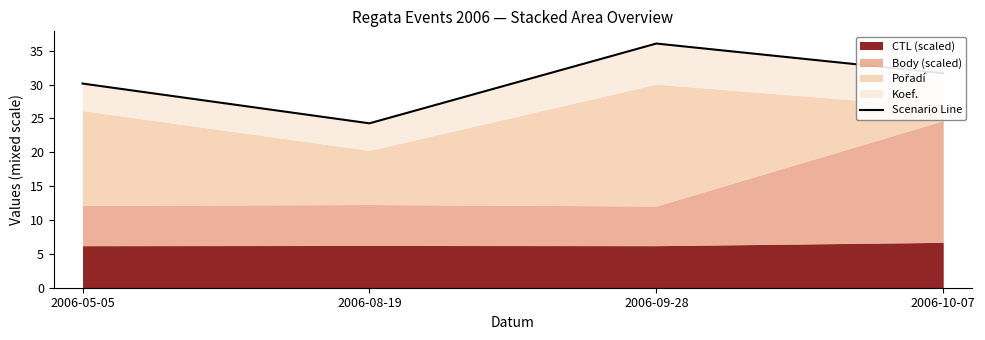

Reading left to right, extract all data points from this chart.

30.2	24.3	36.1	31.7